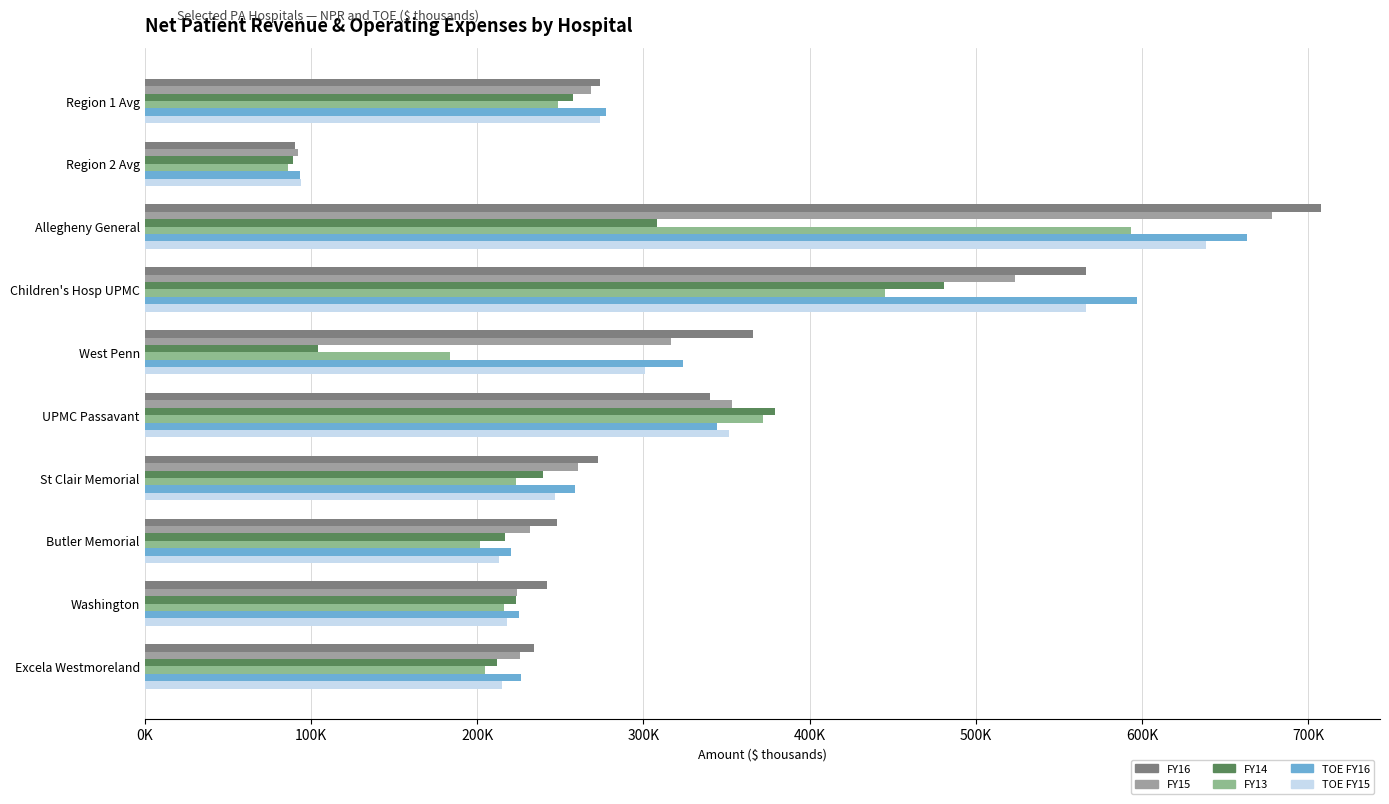

At which label does FY14 reach its minimum?

Region 2 Avg